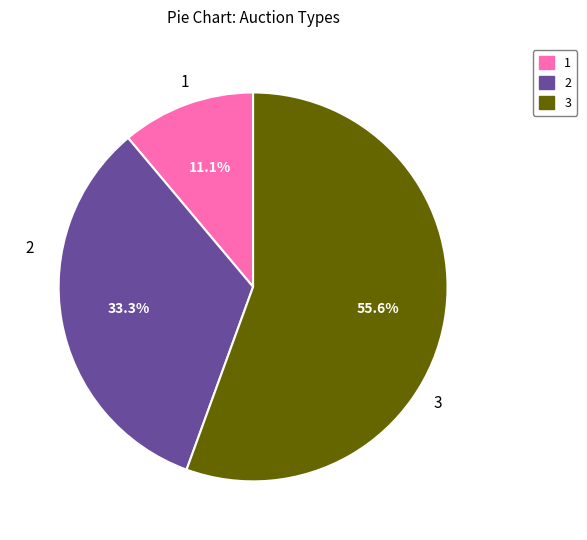

Approximately how many times larger is the value at 3 compared to 2?

1.7